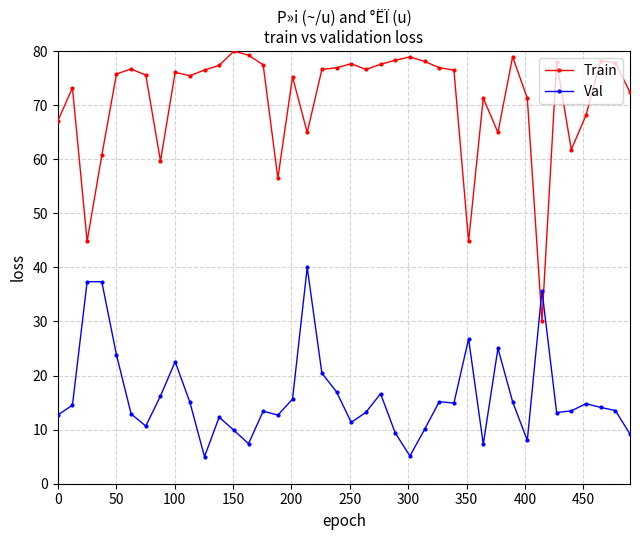

Which series has the largest total across all categories?

Train